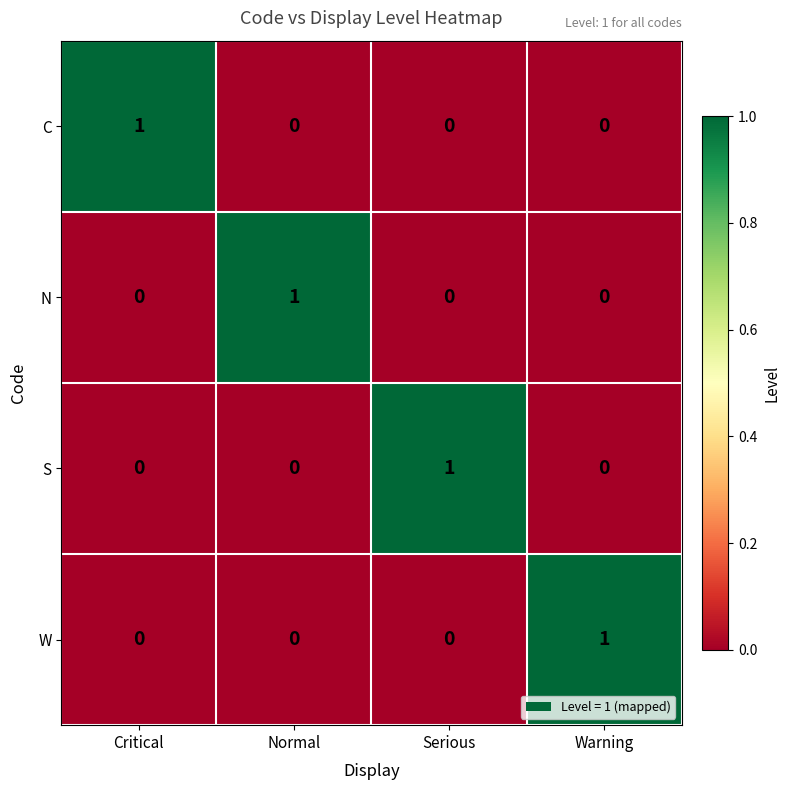

At how many categories does at least one series exceed 0?

4